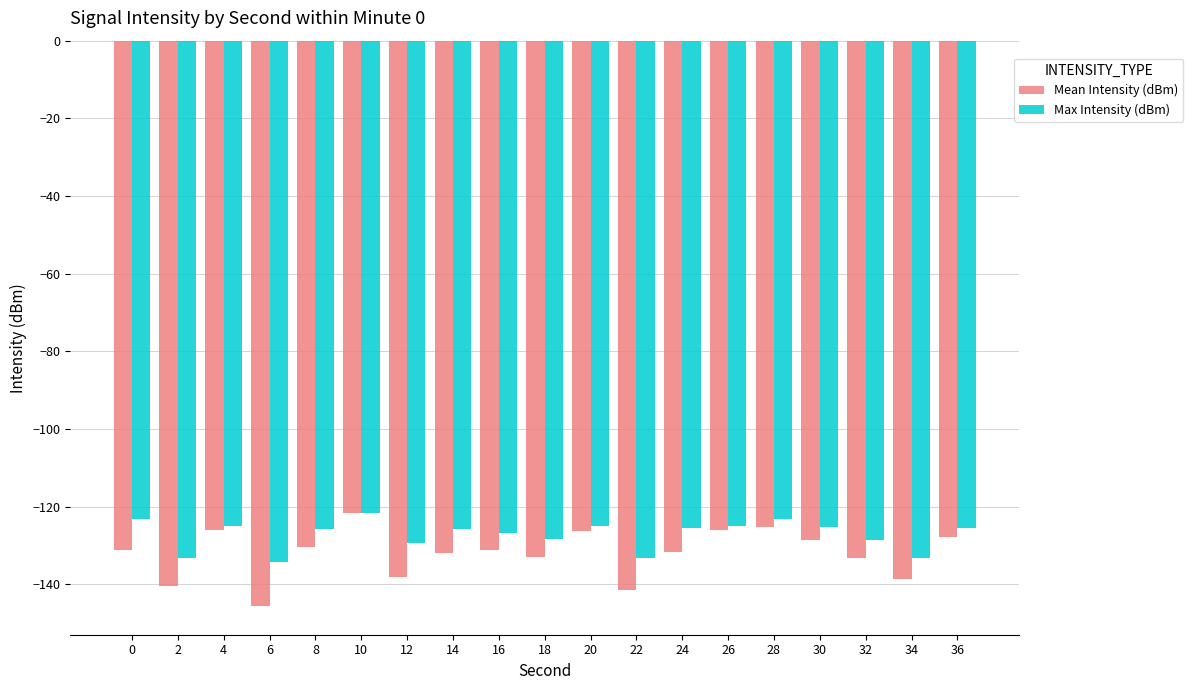

What is the value of the Max Intensity (dBm) bar at the 19th from the left?

-125.6